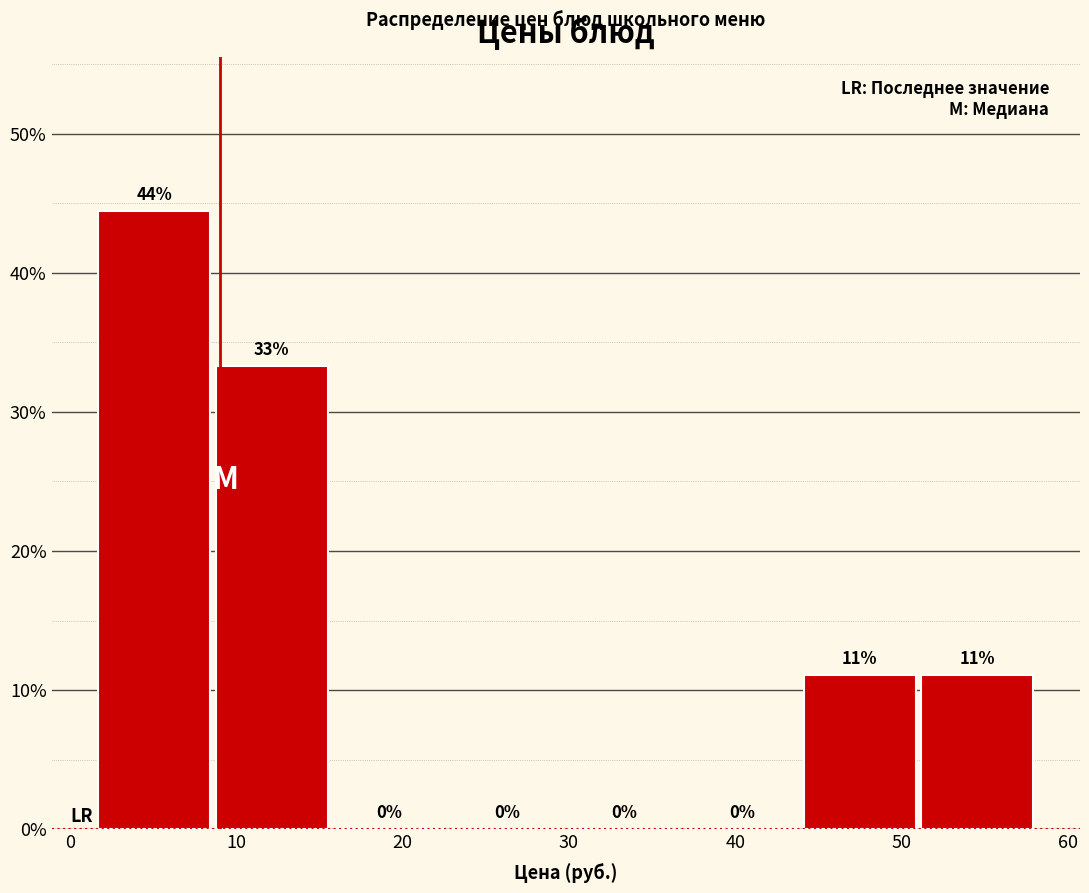

Over which range of the x-axis is the bar tallest?

2 to 9